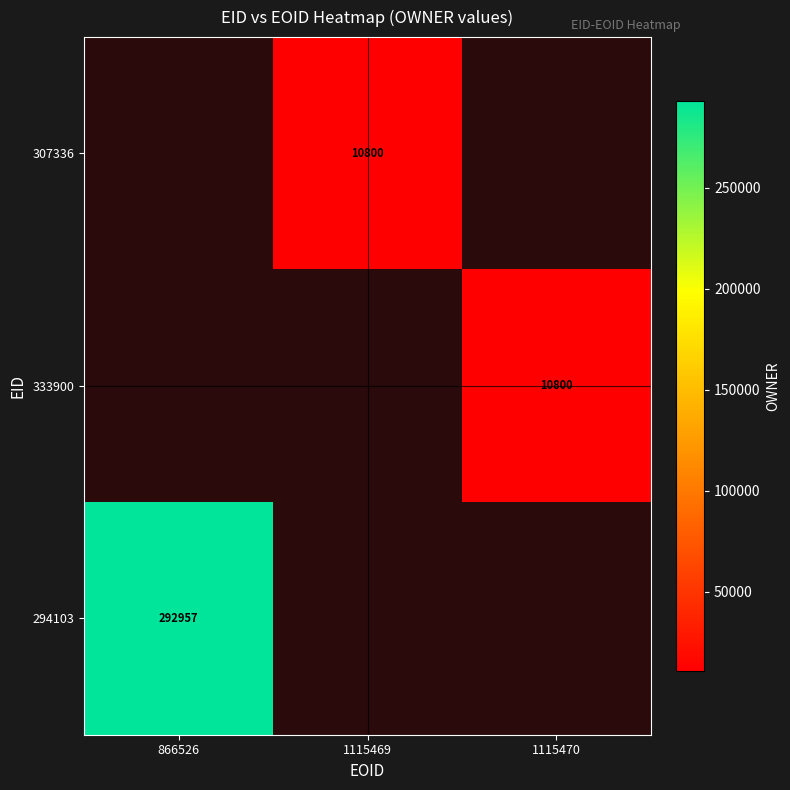

Is it true that 333900 equals 6852 at 1115470?

False